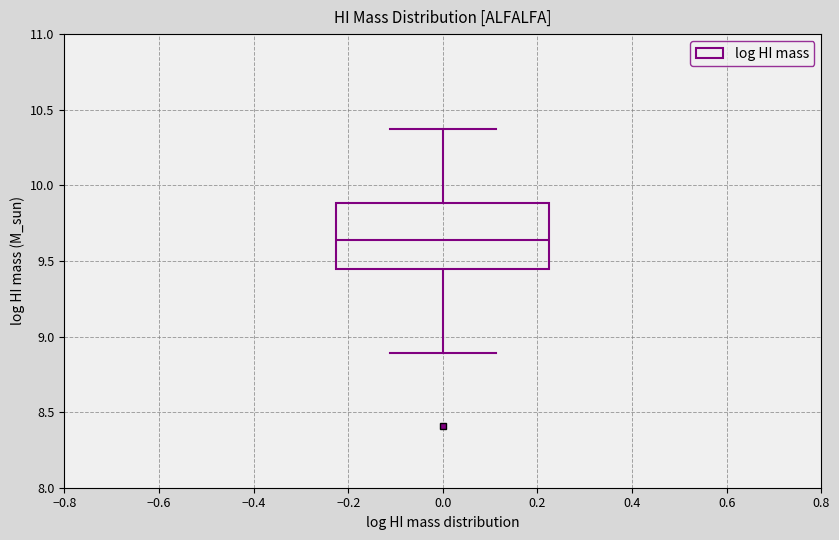

Read this box plot against the y-axis: the position of the median line, the range covered by the box, and the ends of both whiskers. The values are not printed on the chart, so give them approximately, as read against the axis.

median 9.65, box 9.45 to 9.90, whiskers 8.90 to 10.35